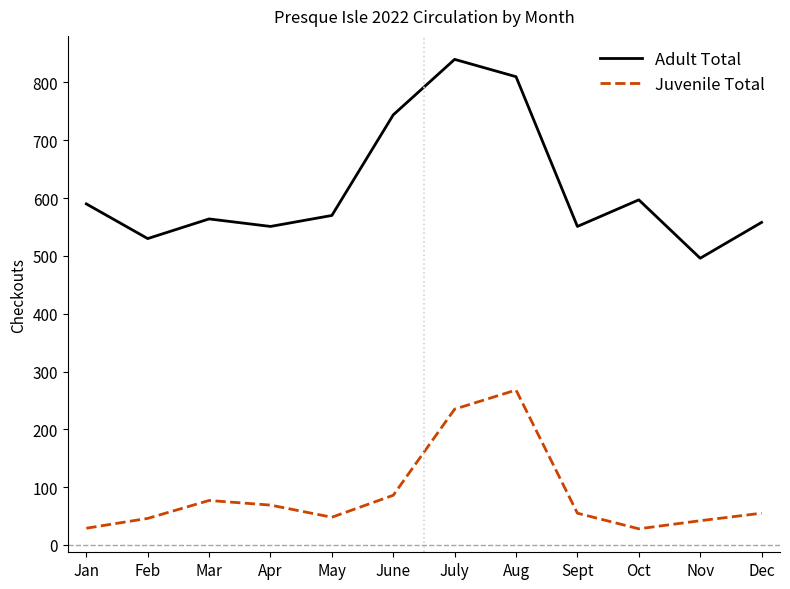

What is the sum of all Adult Total values?

7401